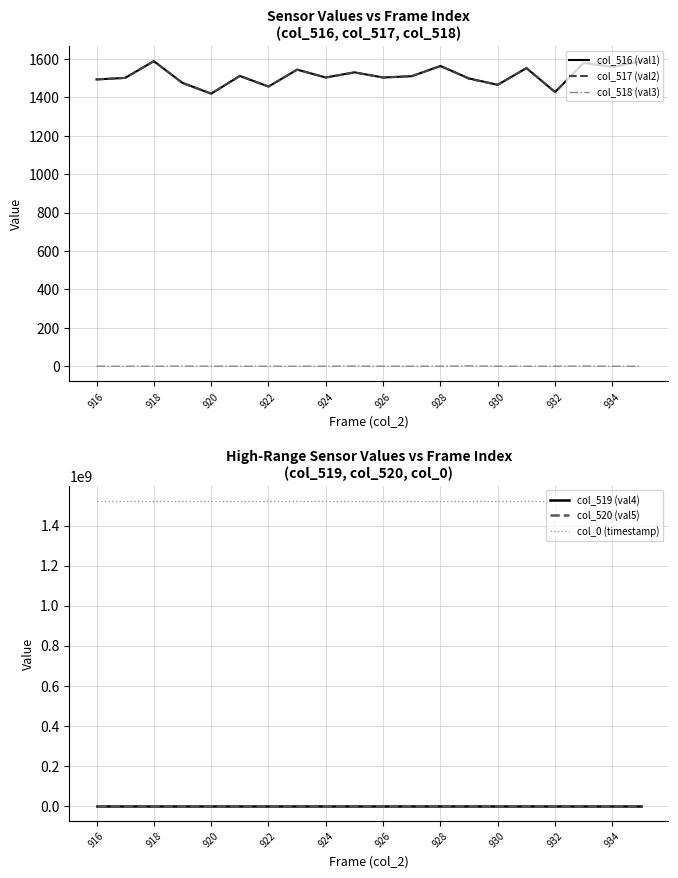

True or false: col_518 (val3) and col_516 (val1) intersect in this chart.

False